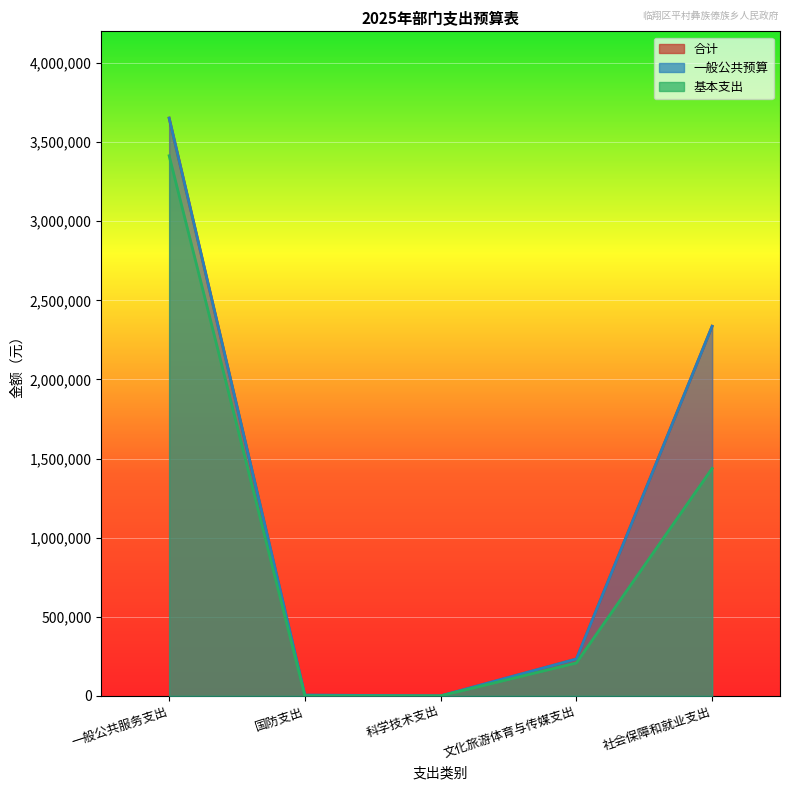

In 一般公共预算, how many points are lower than both neighbors (excluding endpoints)?

1